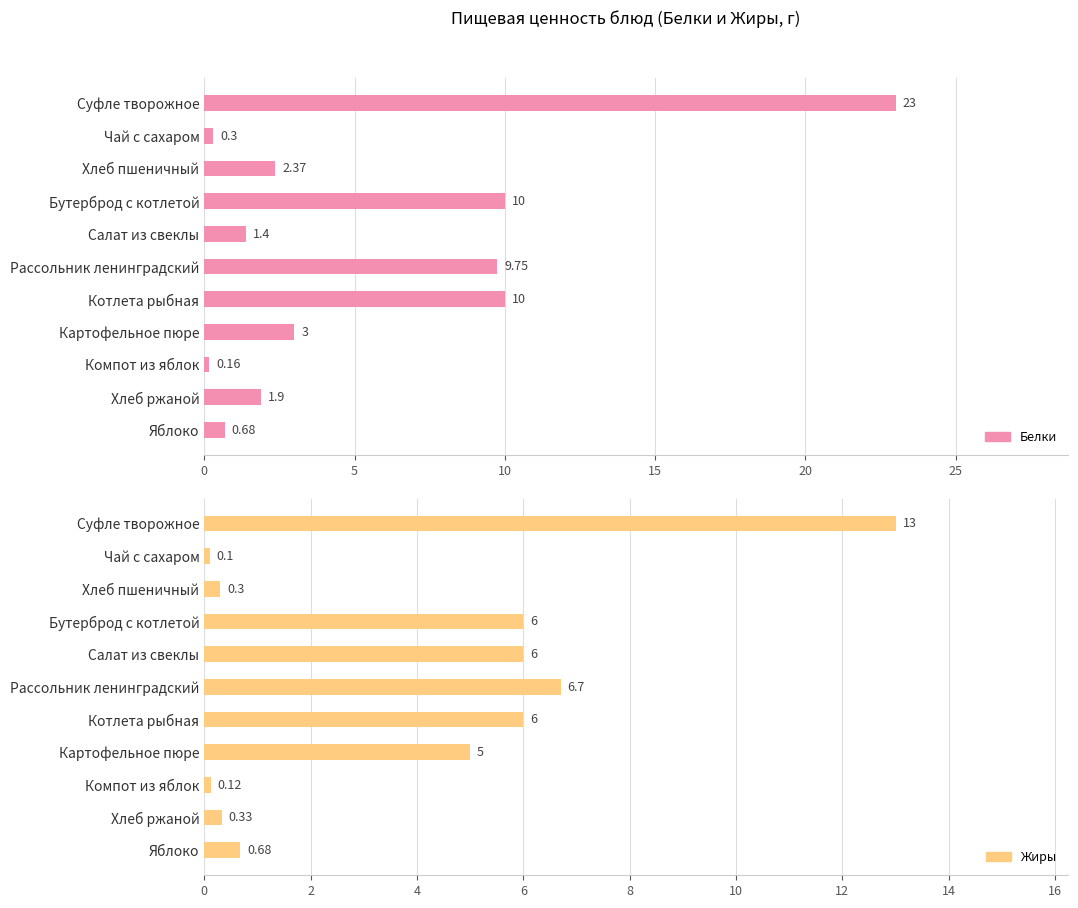

What is the maximum value shown in the chart?

23.0